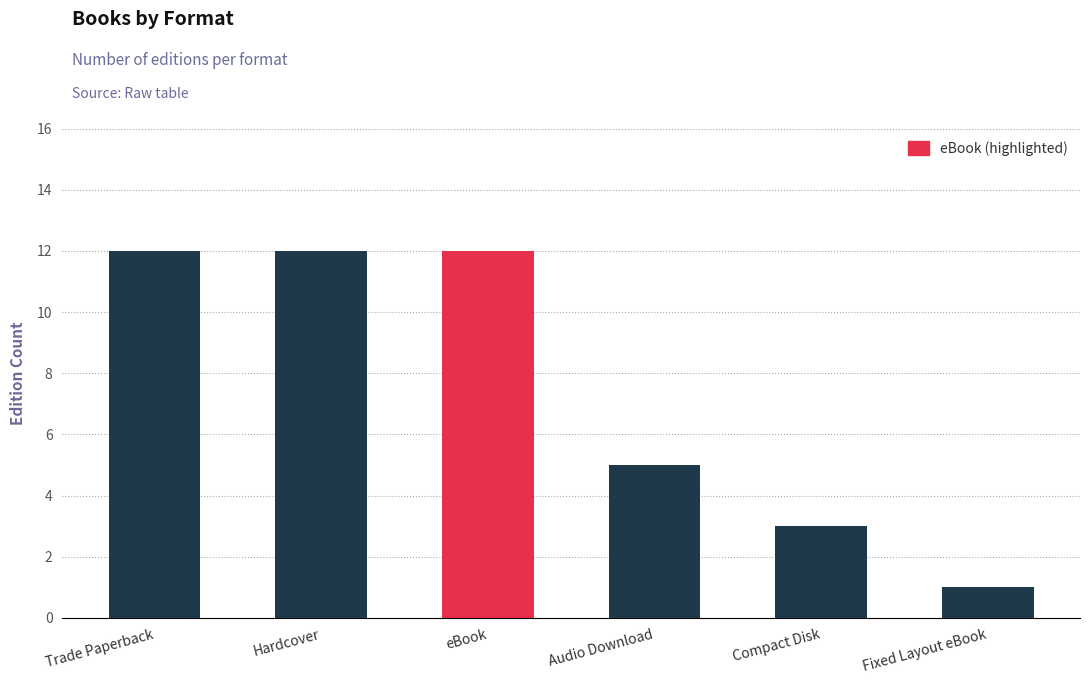

What is the difference between the second highest and minimum values in the Hardcover series?

3